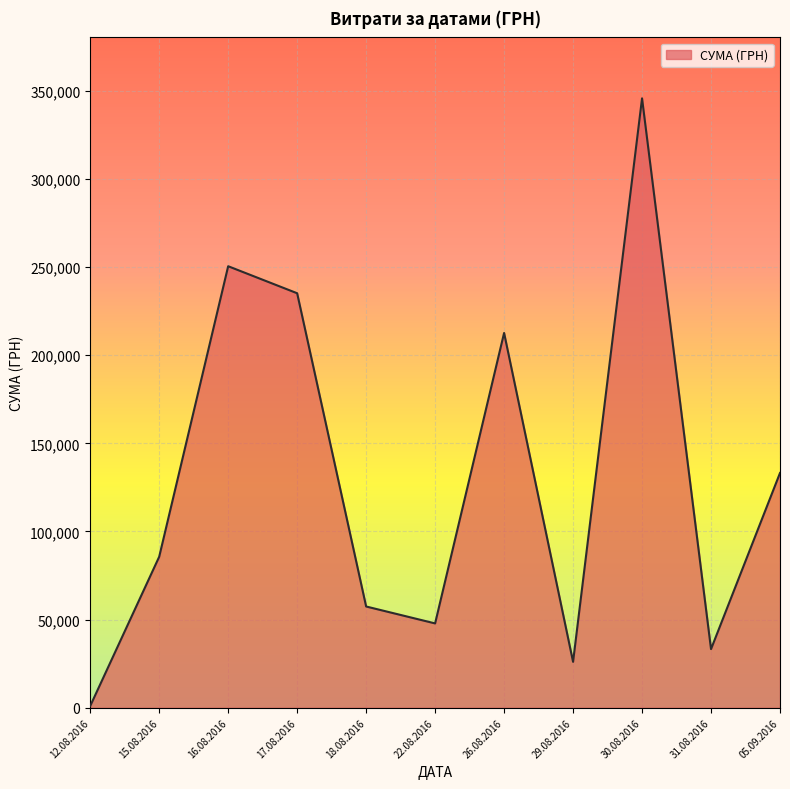

At which category does the data reach its first local valley?

22.08.2016